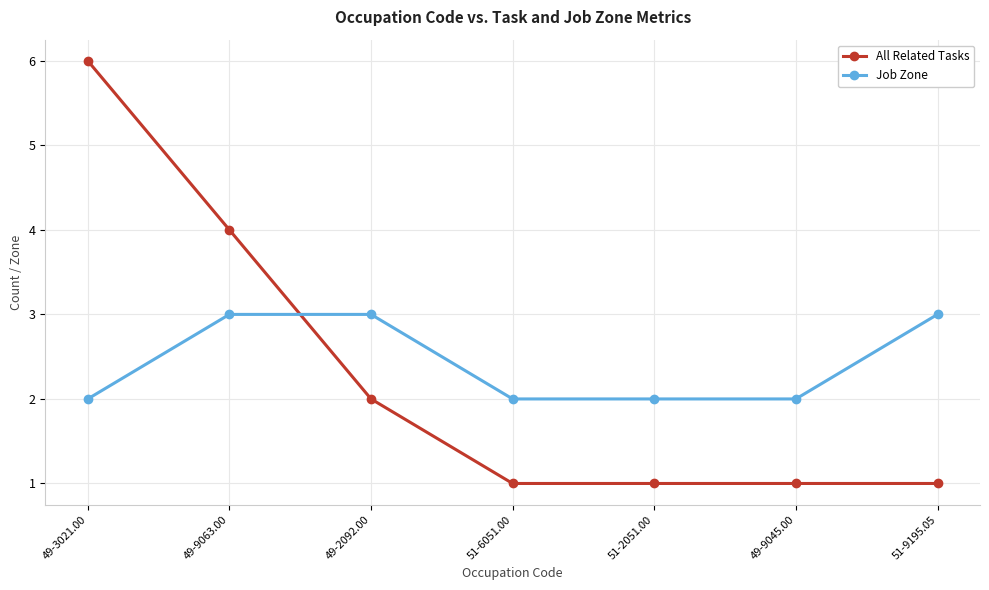

The Job Zone series shows 2 at 49-9045.00. True or false?

True